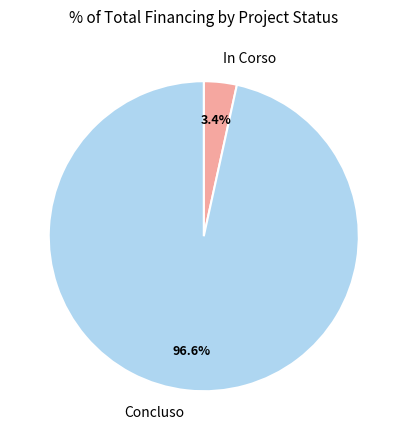

Which slice represents more than half of the pie?

Concluso